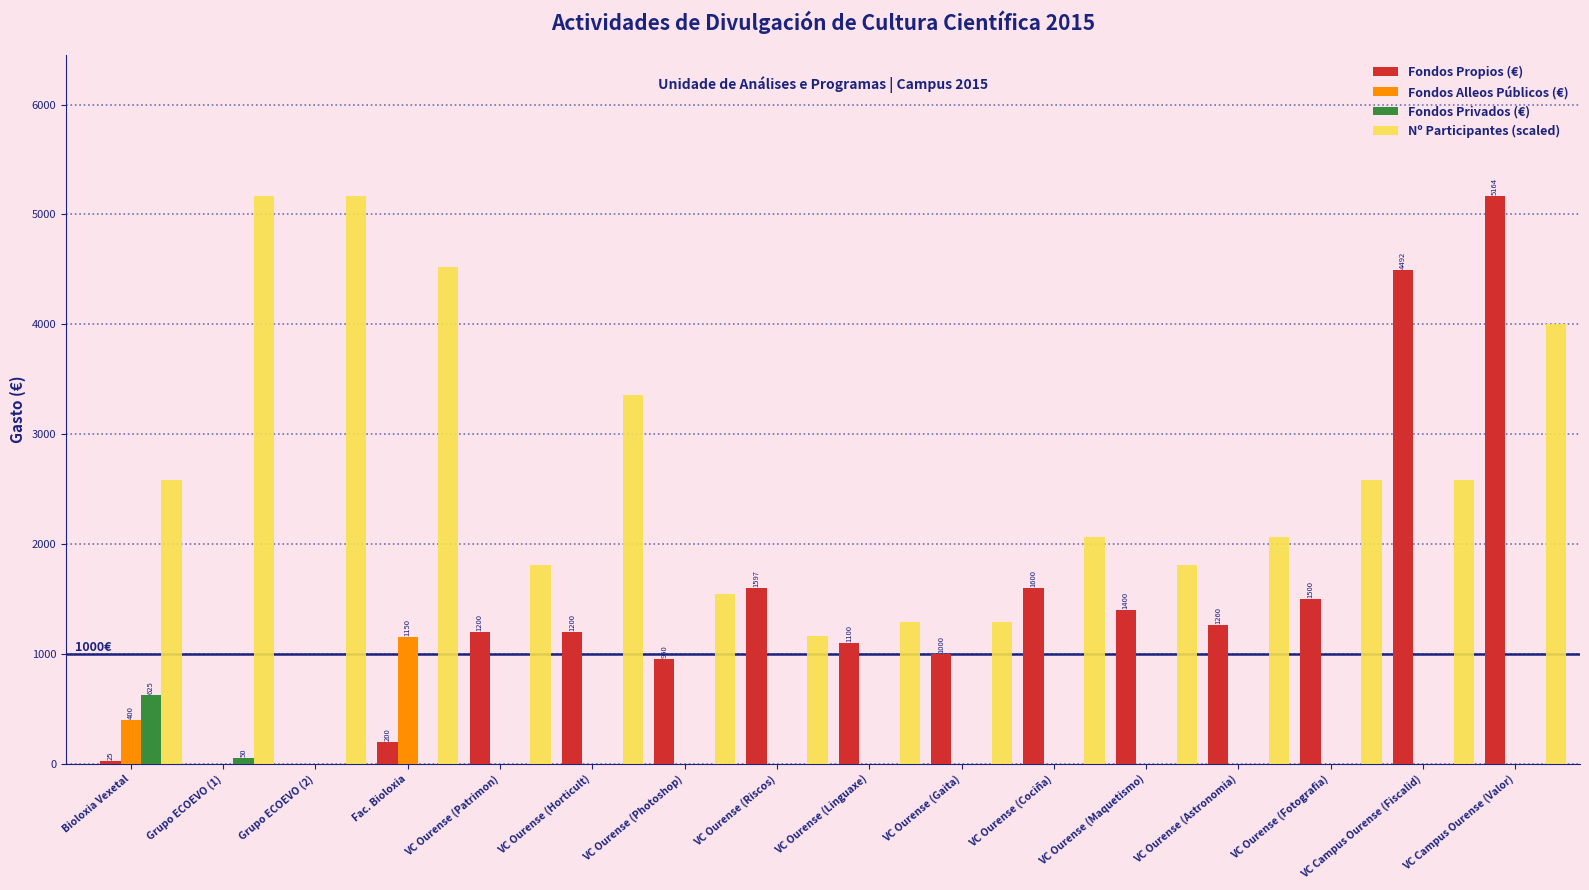

At which label is Nº Participantes (scaled) closest to 3162?

VC Ourense (Horticult)